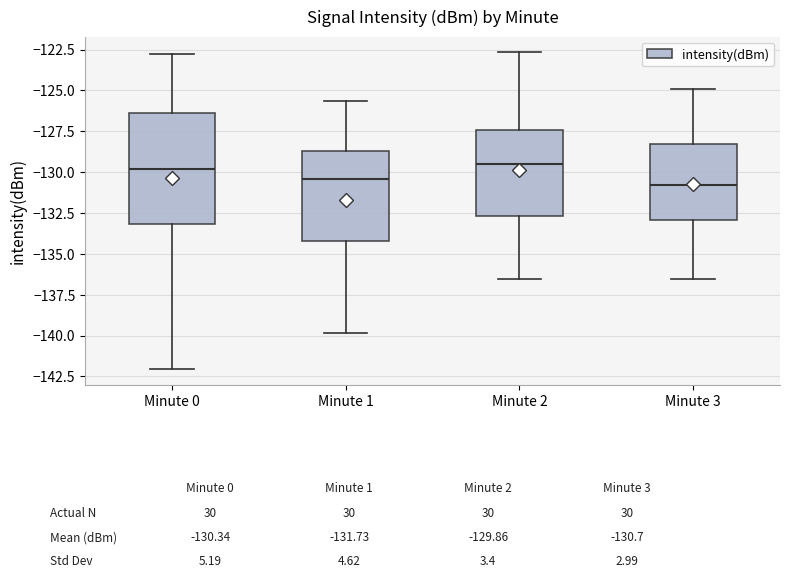

Comparing the boxes themselves (not the whiskers), which one is the tallest?

Minute 0